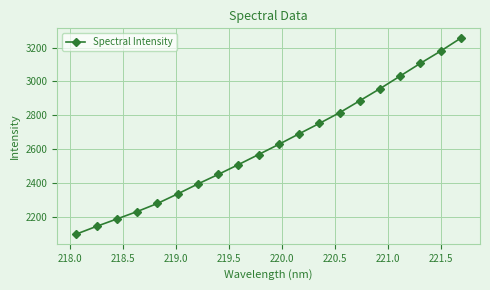

What is the value of the 19th point from the left?

3179.2